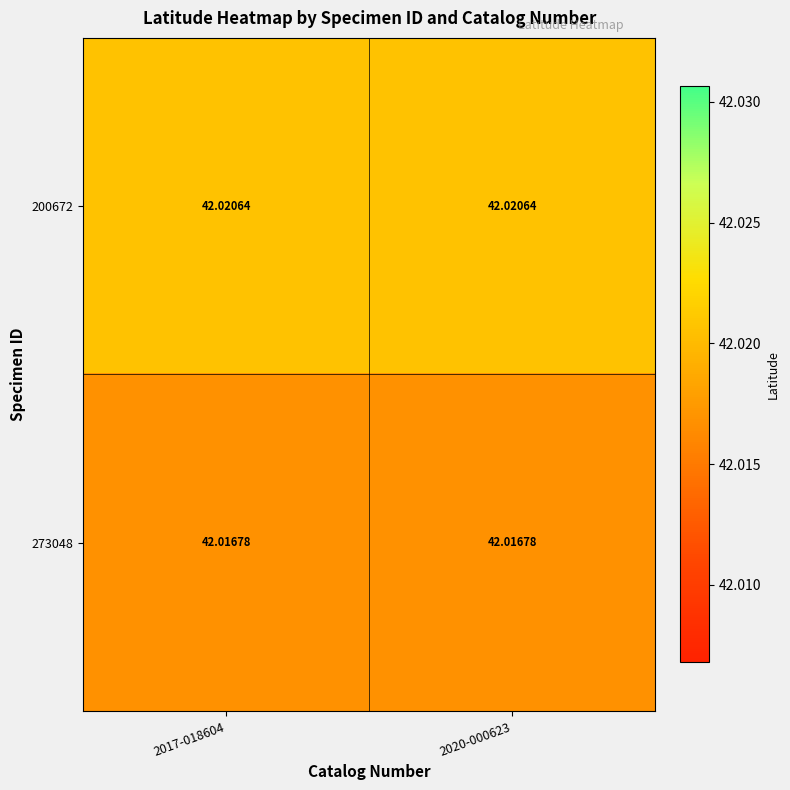

Is the value of 273048 at 2020-000623 greater than the value of 200672 at 2017-018604?

No